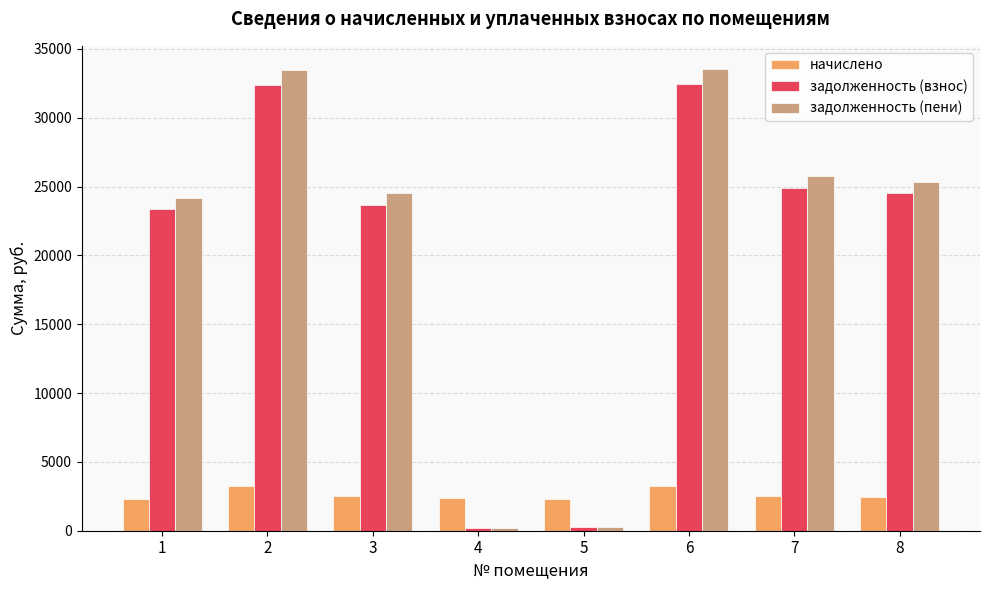

What is the total value across all series at 7?

53172.5